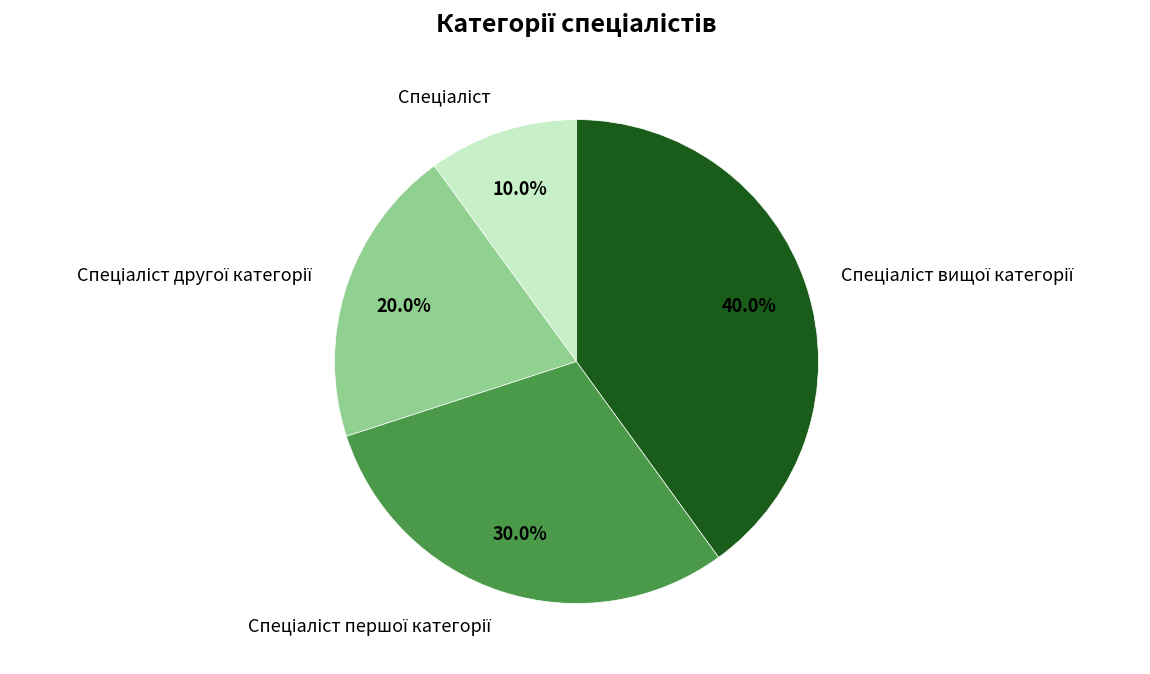

Is there any slice that represents more than half of the pie?

No